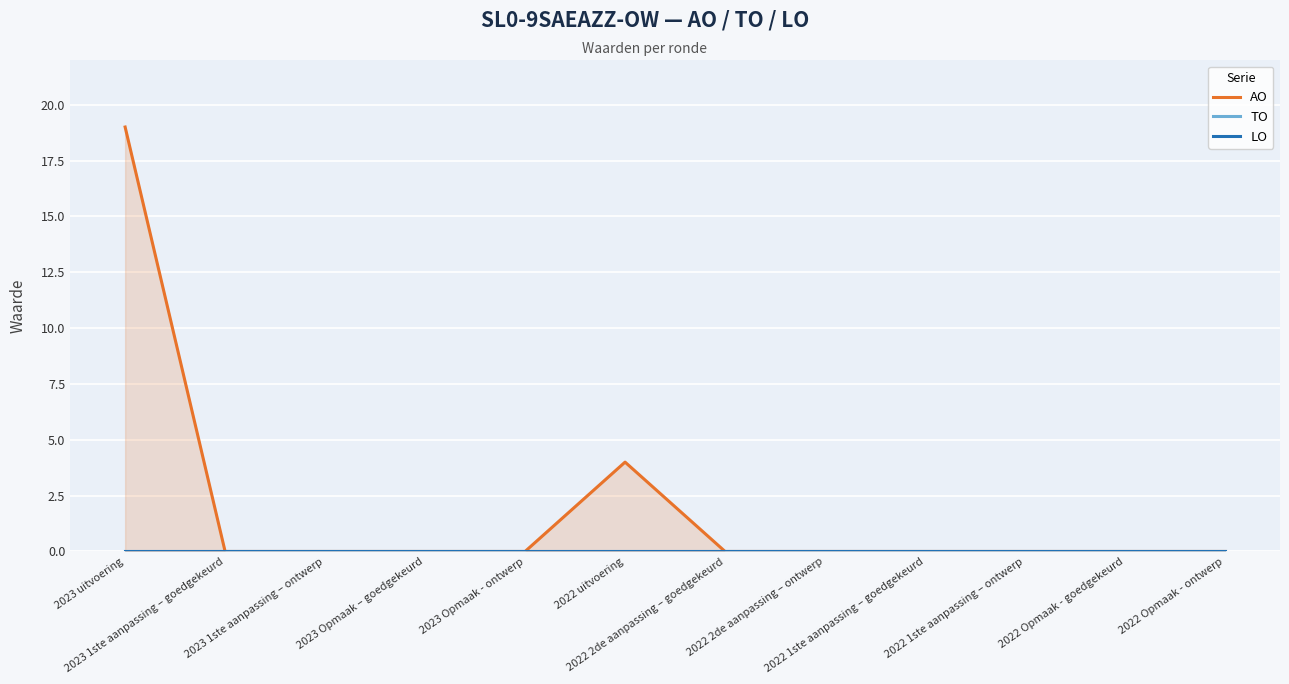

Between 2022 2de aanpassing – goedgekeurd and 2023 Opmaak – goedgekeurd, which is larger?

2022 2de aanpassing – goedgekeurd